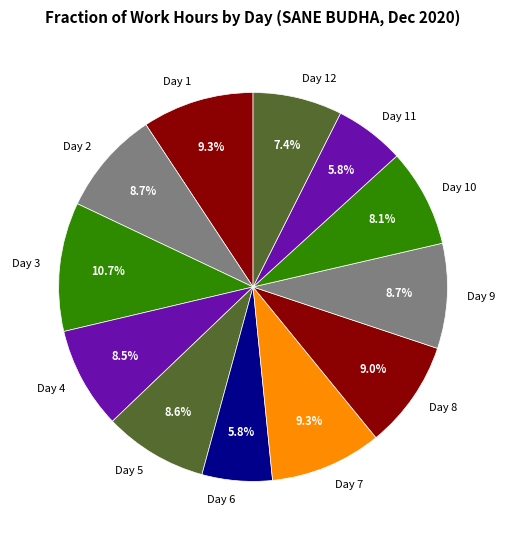

To the nearest percent, what percentage of the pie is Day 9?

9%